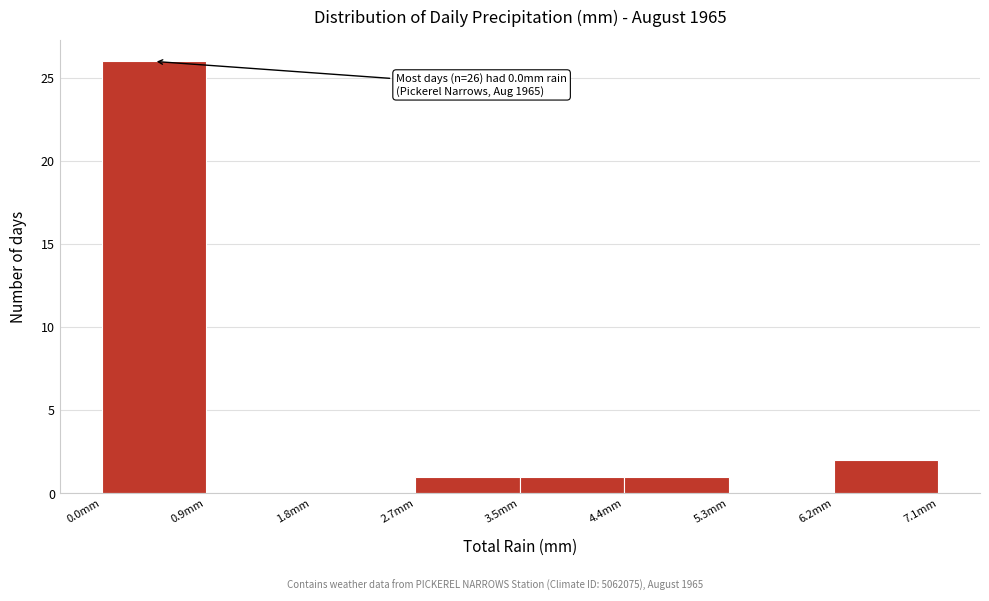

Which range on the x-axis has the tallest bar?

0.0 to 0.9